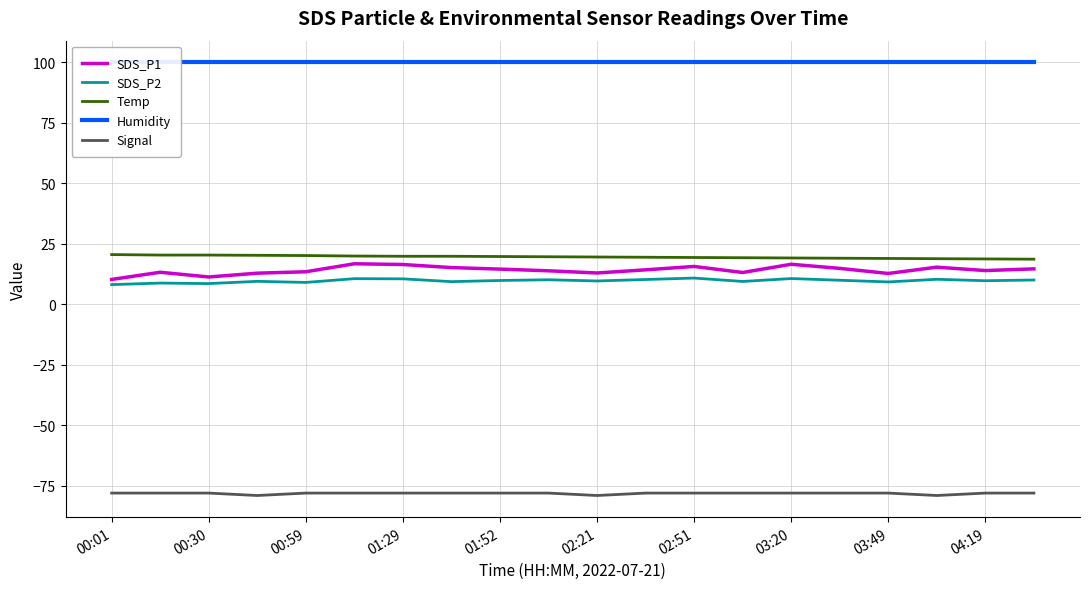

True or false: Temp and SDS_P1 intersect in this chart.

False